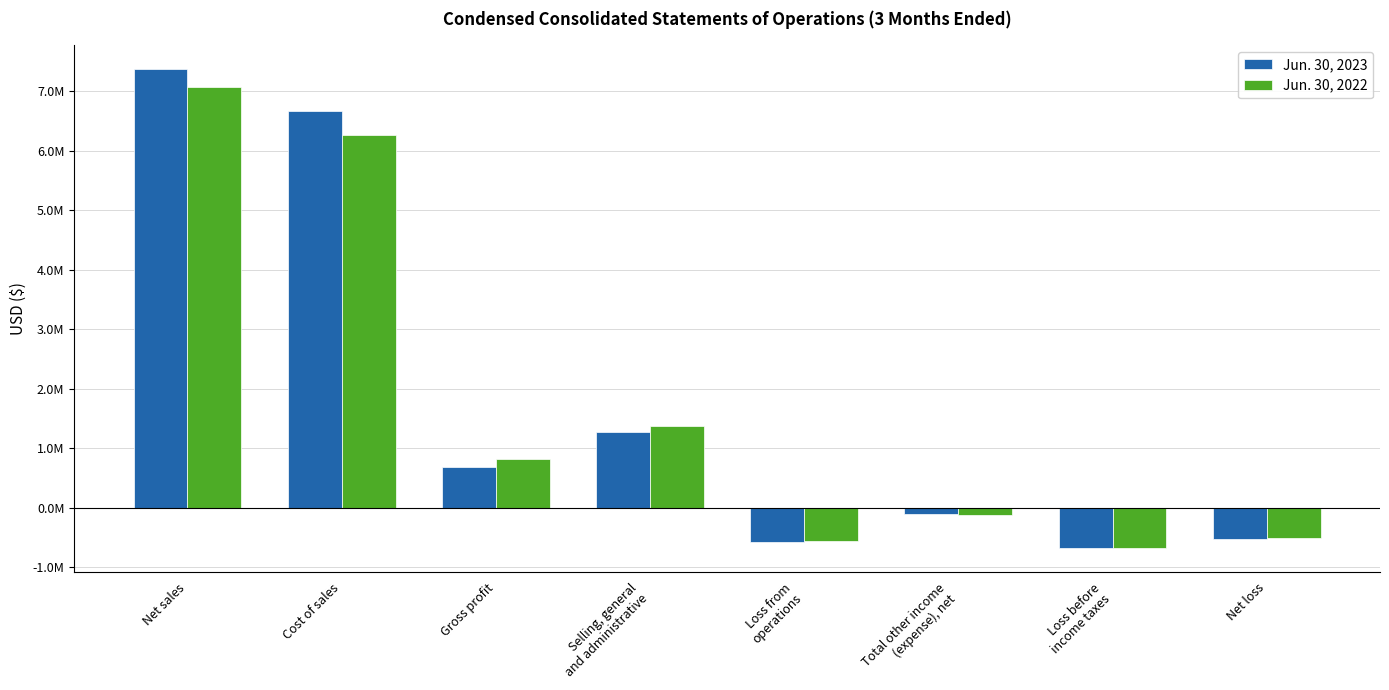

True or false: Jun. 30, 2022 has a value of 7076357 at Net sales.

True